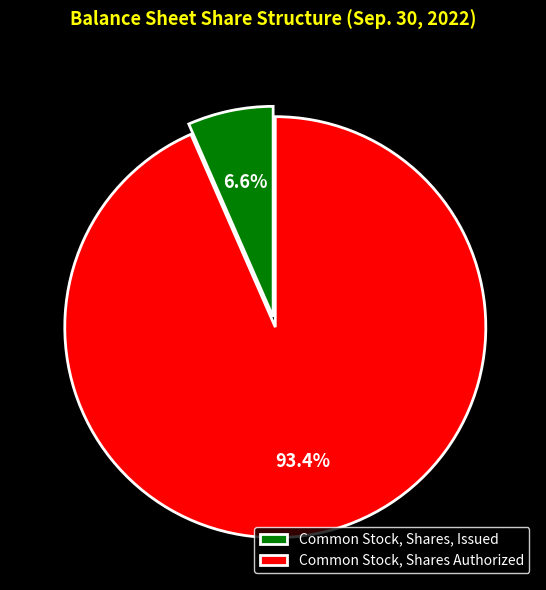

How many segments does this pie chart have?

2